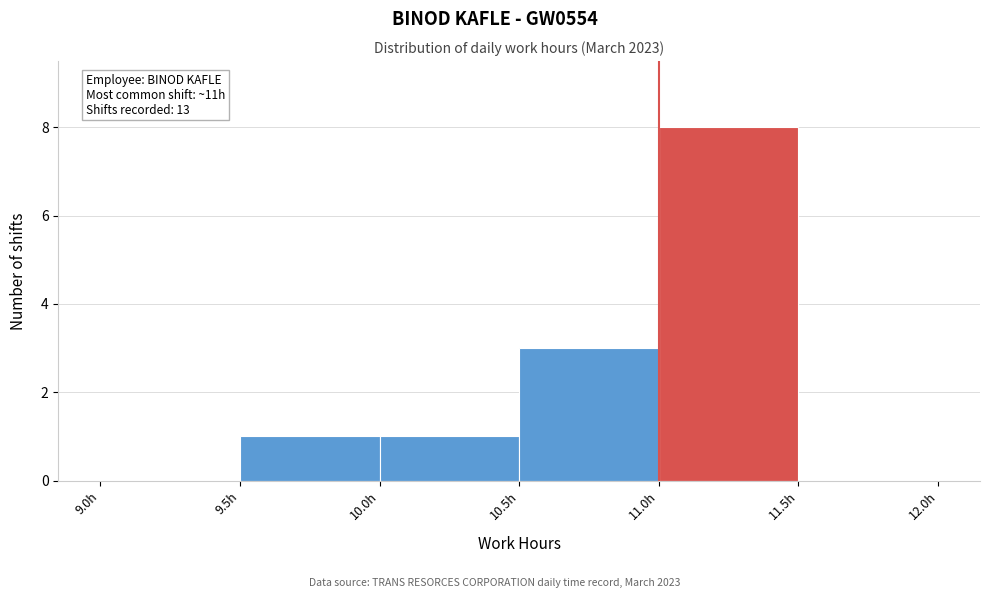

Which range on the x-axis has the tallest bar?

11.0 to 11.5